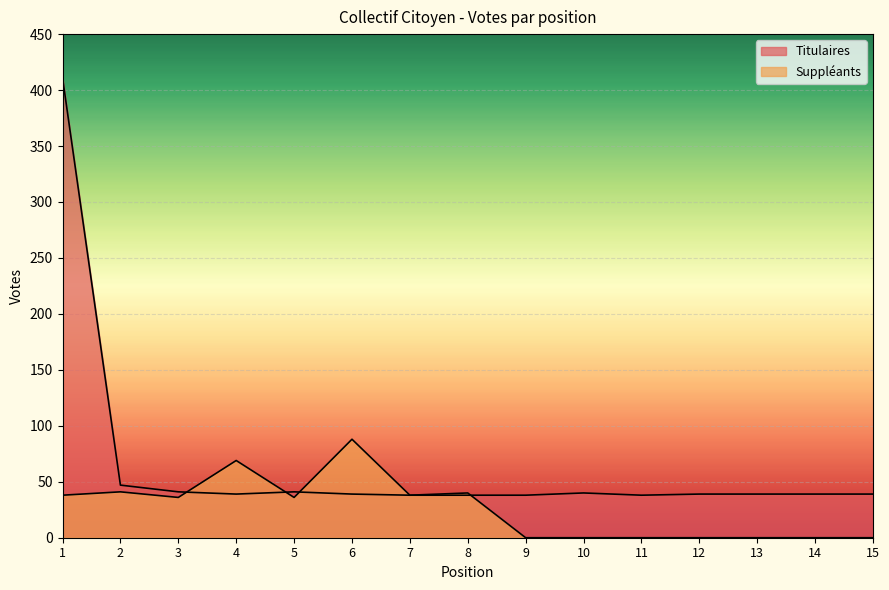

What is the value of the Suppléants point at the 8th from the left?

40